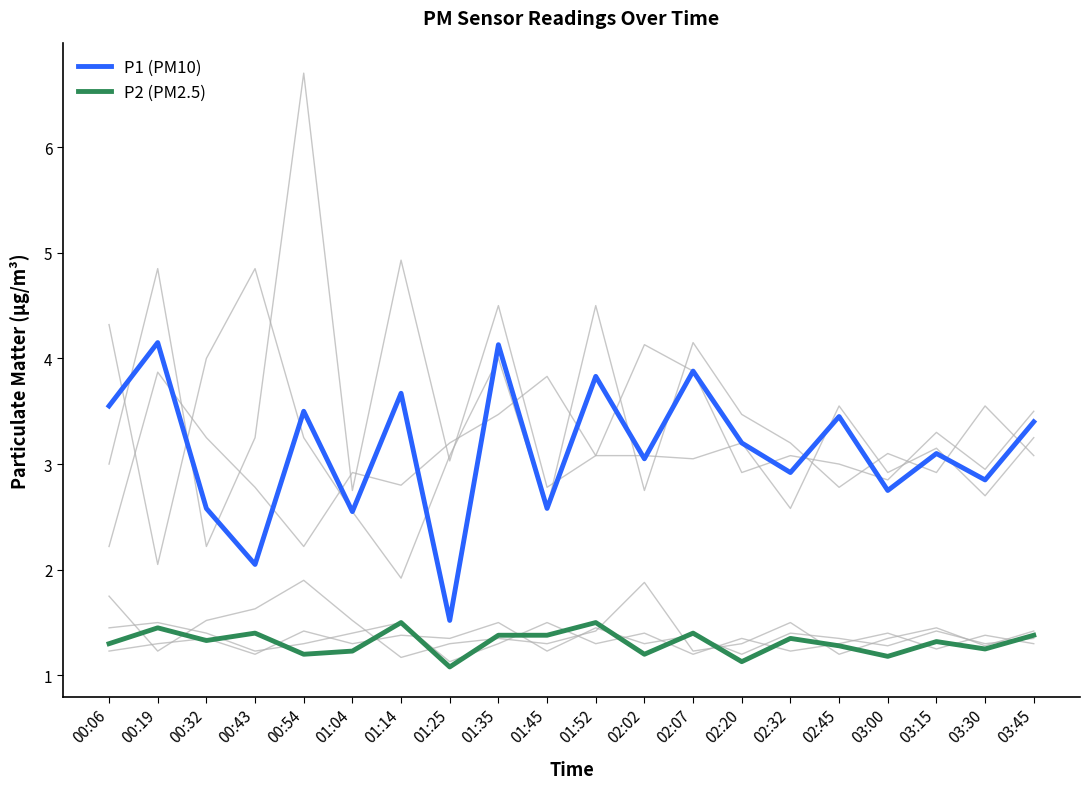

What position from the right is 01:45?

11